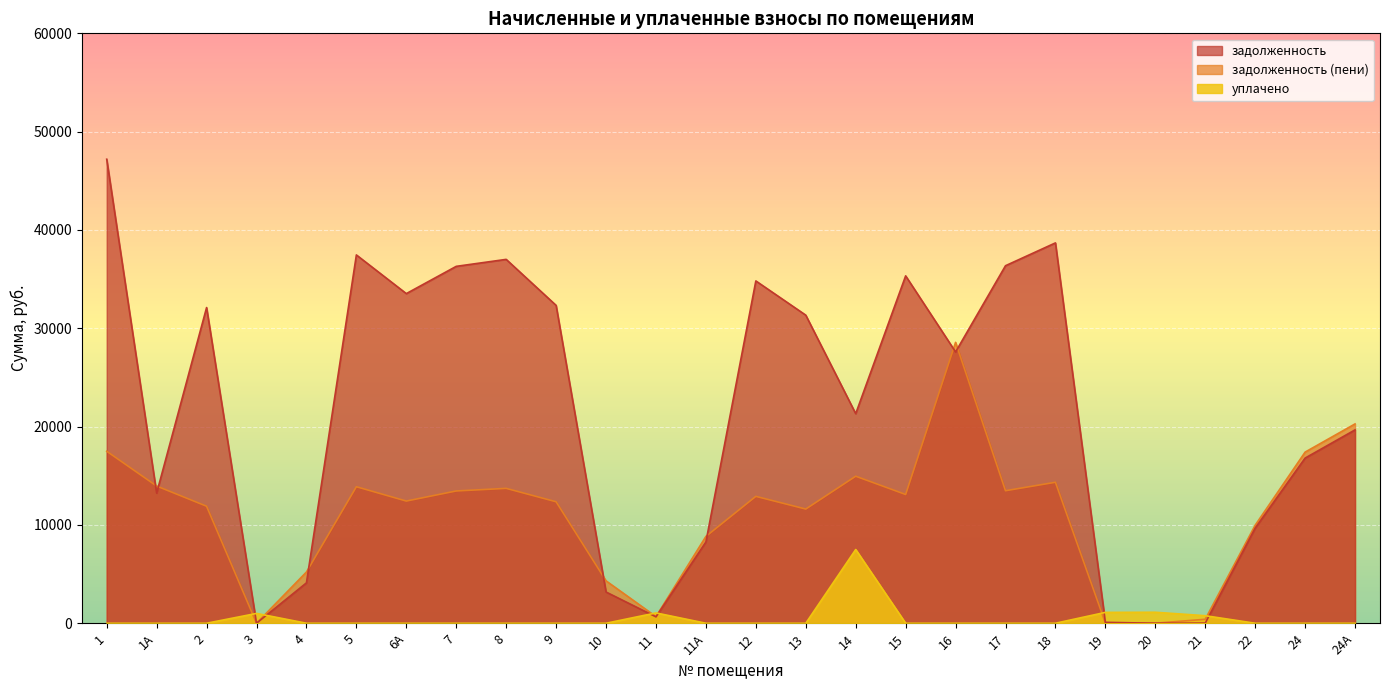

Which category has the lowest value in the уплачено series?

1